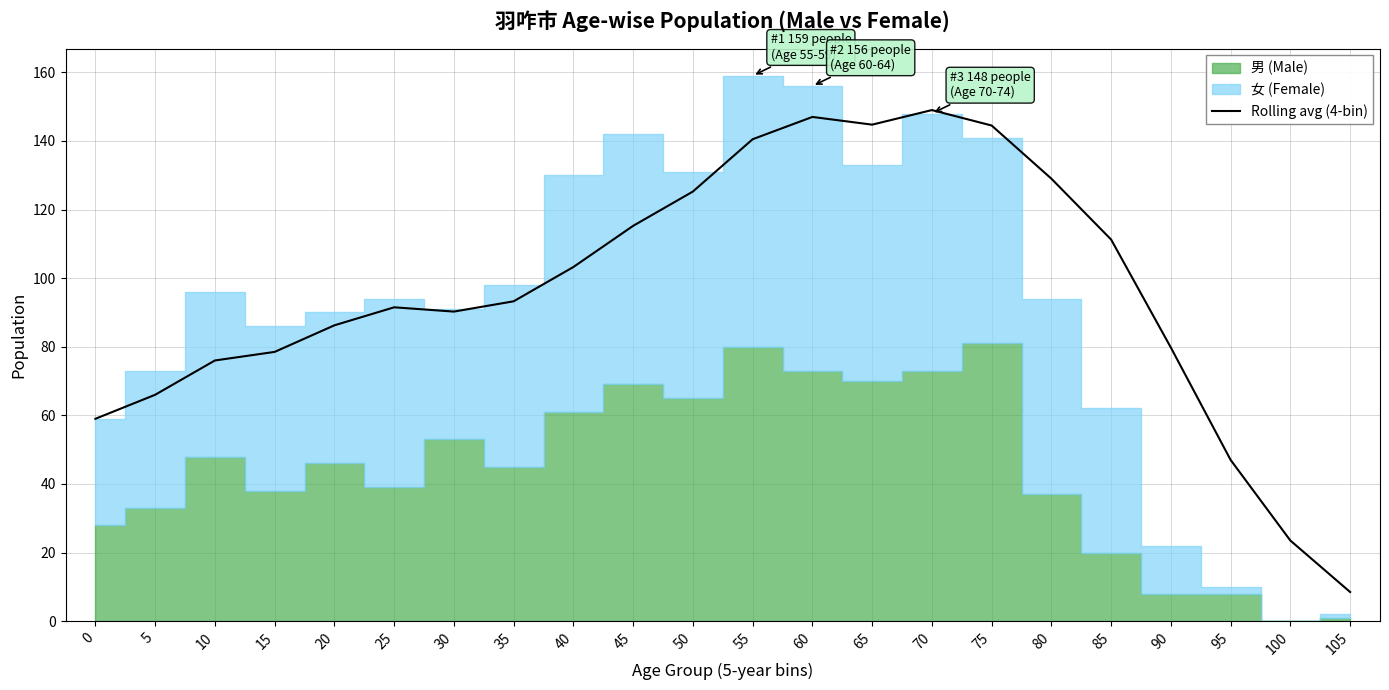

Reading left to right, what are all the values shown in this chart?

59.0	66.0	76.0	78.5	86.2	91.5	90.2	93.2	103.2	115.2	125.2	140.5	147.0	144.8	149.0	144.5	129.0	111.2	79.8	47.0	23.5	8.5